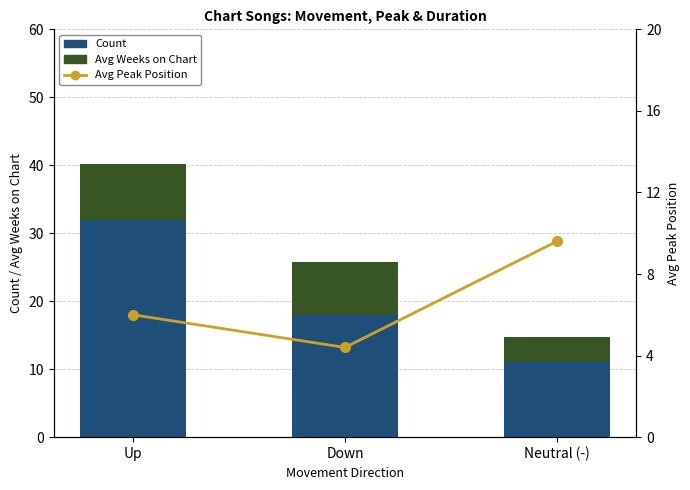

Which label corresponds to the smallest value in the chart?

Neutral (-)